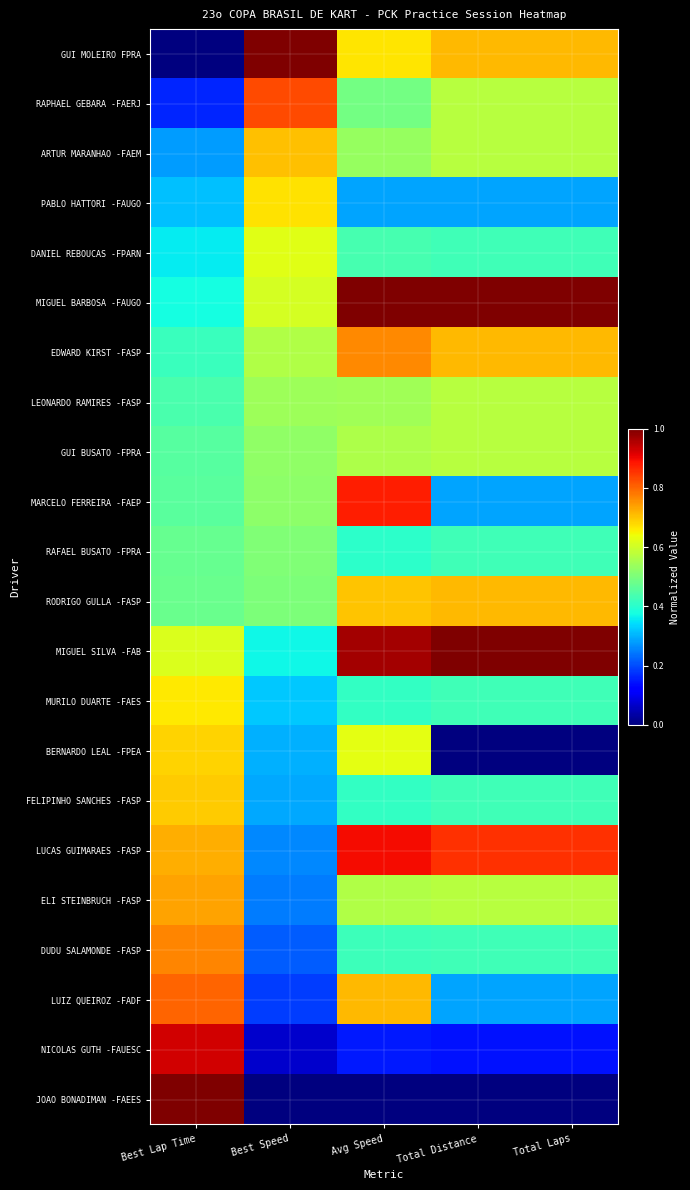

Reading right to left, extract all data points from this chart.

GUI MOLEIRO FPRA: Total Laps=0.7	Total Distance=0.7	Avg Speed=0.7	Best Speed=1.0	Best Lap Time=0.0
RAPHAEL GEBARA -FAERJ: Total Laps=0.6	Total Distance=0.6	Avg Speed=0.5	Best Speed=0.8	Best Lap Time=0.2
ARTUR MARANHAO -FAEM: Total Laps=0.6	Total Distance=0.6	Avg Speed=0.5	Best Speed=0.7	Best Lap Time=0.3
PABLO HATTORI -FAUGO: Total Laps=0.3	Total Distance=0.3	Avg Speed=0.3	Best Speed=0.7	Best Lap Time=0.3
DANIEL REBOUCAS -FPARN: Total Laps=0.4	Total Distance=0.4	Avg Speed=0.4	Best Speed=0.6	Best Lap Time=0.4
MIGUEL BARBOSA -FAUGO: Total Laps=1.0	Total Distance=1.0	Avg Speed=1.0	Best Speed=0.6	Best Lap Time=0.4
EDWARD KIRST -FASP: Total Laps=0.7	Total Distance=0.7	Avg Speed=0.8	Best Speed=0.6	Best Lap Time=0.4
LEONARDO RAMIRES -FASP: Total Laps=0.6	Total Distance=0.6	Avg Speed=0.5	Best Speed=0.5	Best Lap Time=0.4
GUI BUSATO -FPRA: Total Laps=0.6	Total Distance=0.6	Avg Speed=0.6	Best Speed=0.5	Best Lap Time=0.5
MARCELO FERREIRA -FAEP: Total Laps=0.3	Total Distance=0.3	Avg Speed=0.9	Best Speed=0.5	Best Lap Time=0.5
RAFAEL BUSATO -FPRA: Total Laps=0.4	Total Distance=0.4	Avg Speed=0.4	Best Speed=0.5	Best Lap Time=0.5
RODRIGO GULLA -FASP: Total Laps=0.7	Total Distance=0.7	Avg Speed=0.7	Best Speed=0.5	Best Lap Time=0.5
MIGUEL SILVA -FAB: Total Laps=1.0	Total Distance=1.0	Avg Speed=1.0	Best Speed=0.4	Best Lap Time=0.6
MURILO DUARTE -FAES: Total Laps=0.4	Total Distance=0.4	Avg Speed=0.4	Best Speed=0.3	Best Lap Time=0.7
BERNARDO LEAL -FPEA: Total Laps=0.0	Total Distance=0.0	Avg Speed=0.6	Best Speed=0.3	Best Lap Time=0.7
FELIPINHO SANCHES -FASP: Total Laps=0.4	Total Distance=0.4	Avg Speed=0.4	Best Speed=0.3	Best Lap Time=0.7
LUCAS GUIMARAES -FASP: Total Laps=0.9	Total Distance=0.9	Avg Speed=0.9	Best Speed=0.3	Best Lap Time=0.7
ELI STEINBRUCH -FASP: Total Laps=0.6	Total Distance=0.6	Avg Speed=0.6	Best Speed=0.2	Best Lap Time=0.7
DUDU SALAMONDE -FASP: Total Laps=0.4	Total Distance=0.4	Avg Speed=0.4	Best Speed=0.2	Best Lap Time=0.8
LUIZ QUEIROZ -FADF: Total Laps=0.3	Total Distance=0.3	Avg Speed=0.7	Best Speed=0.2	Best Lap Time=0.8
NICOLAS GUTH -FAUESC: Total Laps=0.1	Total Distance=0.1	Avg Speed=0.1	Best Speed=0.1	Best Lap Time=0.9
JOAO BONADIMAN -FAEES: Total Laps=0.0	Total Distance=0.0	Avg Speed=0.0	Best Speed=0.0	Best Lap Time=1.0